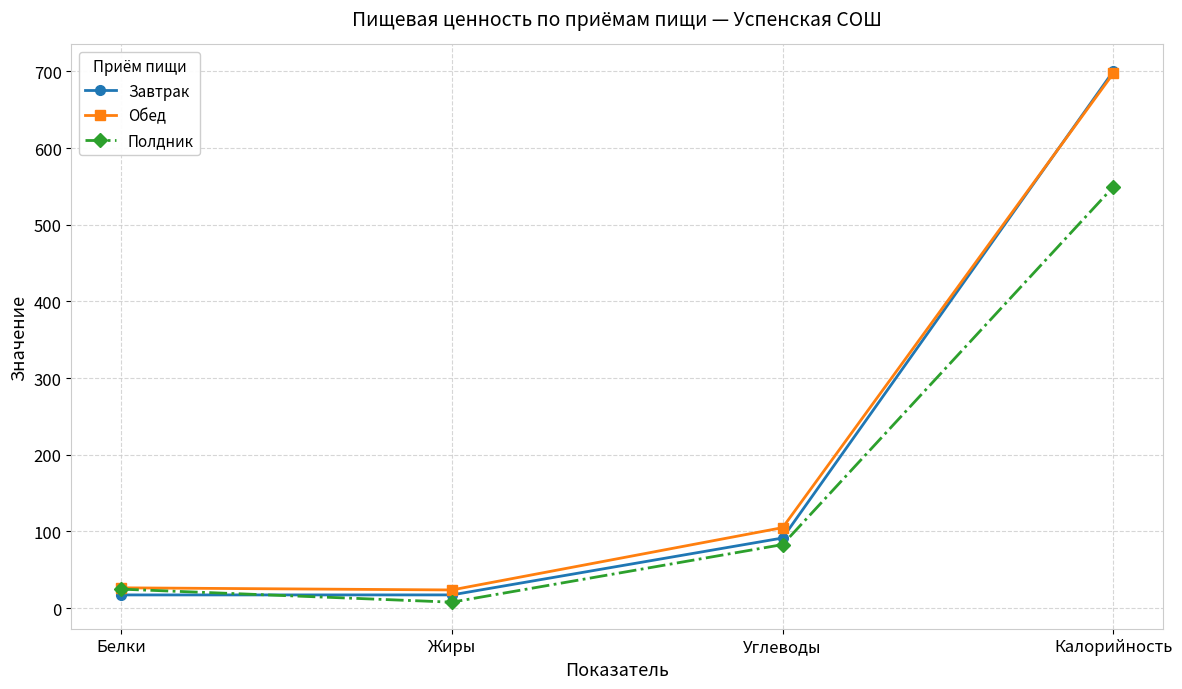

The Полдник series shows 24.8 at Белки. True or false?

True